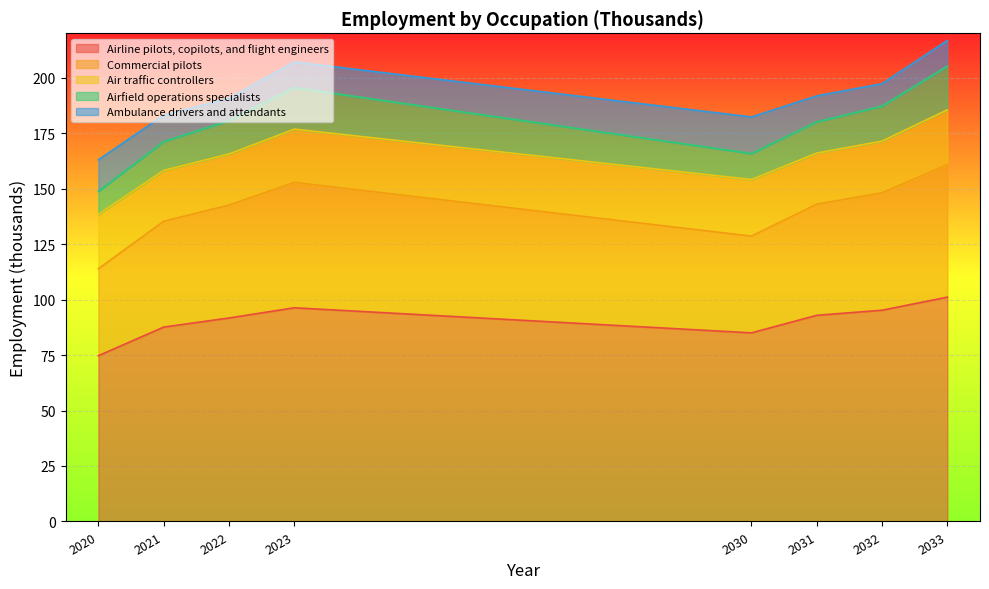

Between 2030 and 2031, which is larger?

2031